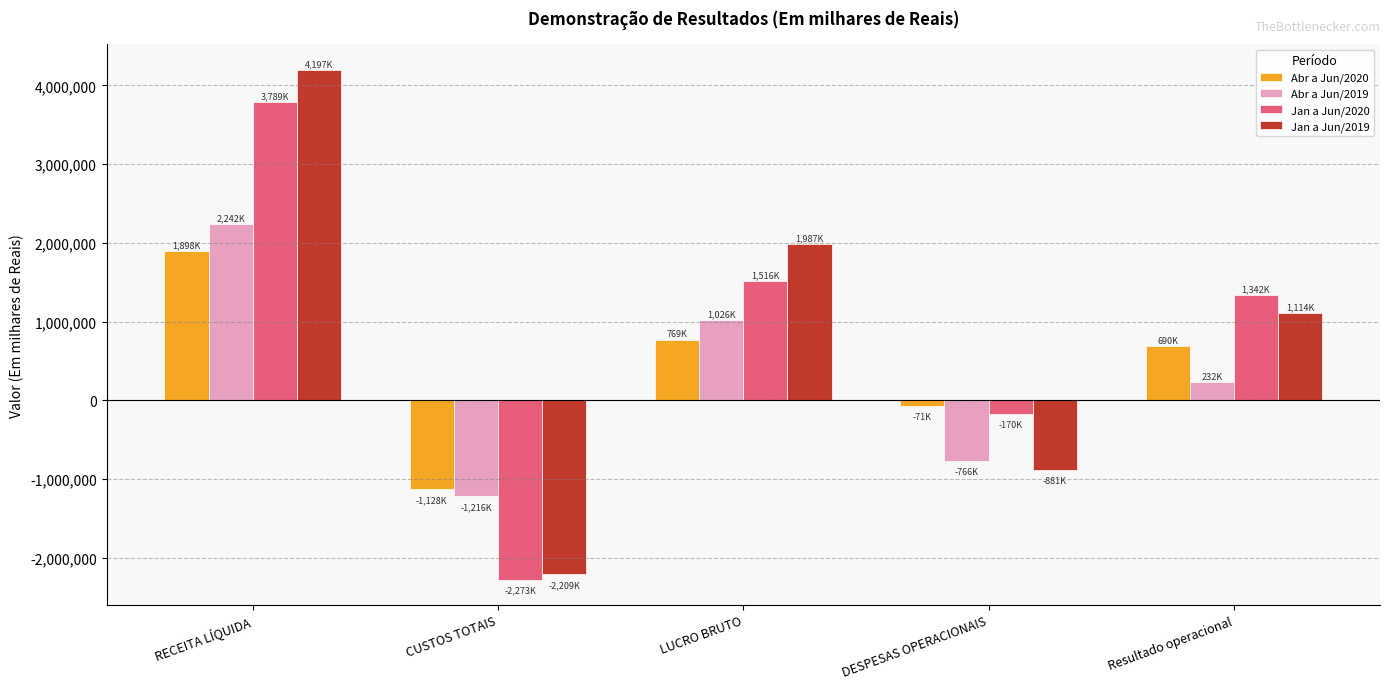

What is the minimum value shown in the chart?

-2273632